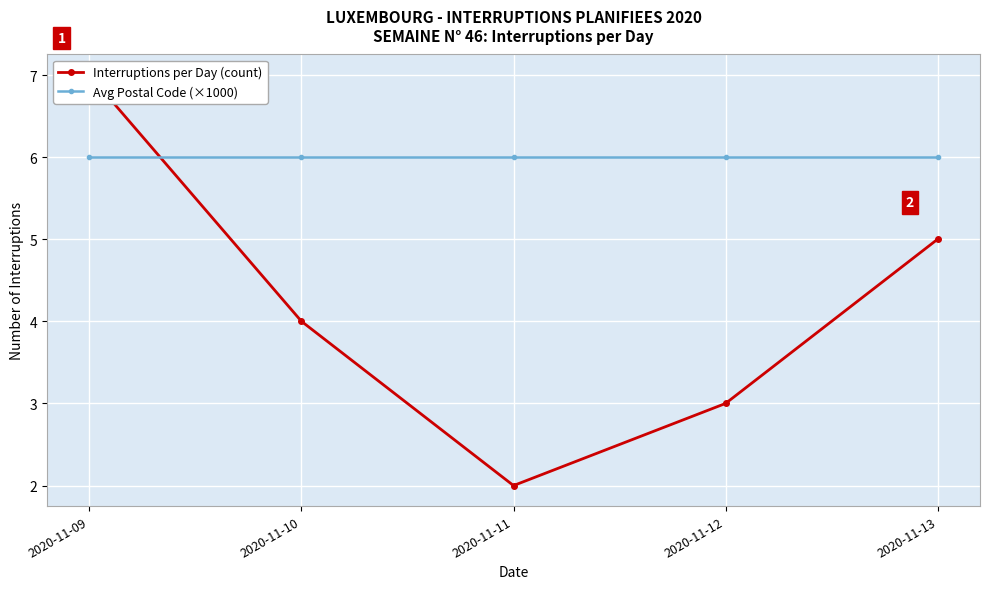

What is the sum of all Avg Postal Code (×1000) values?

30